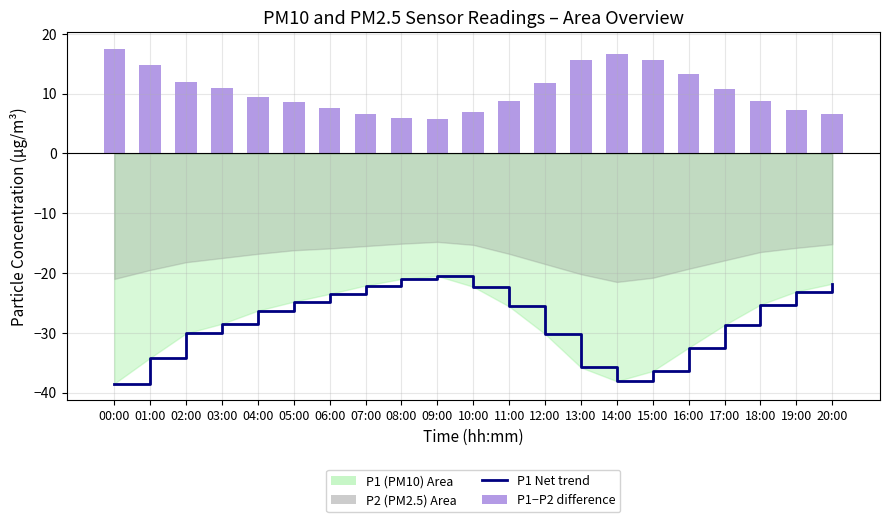

How many data points does each series have?

21